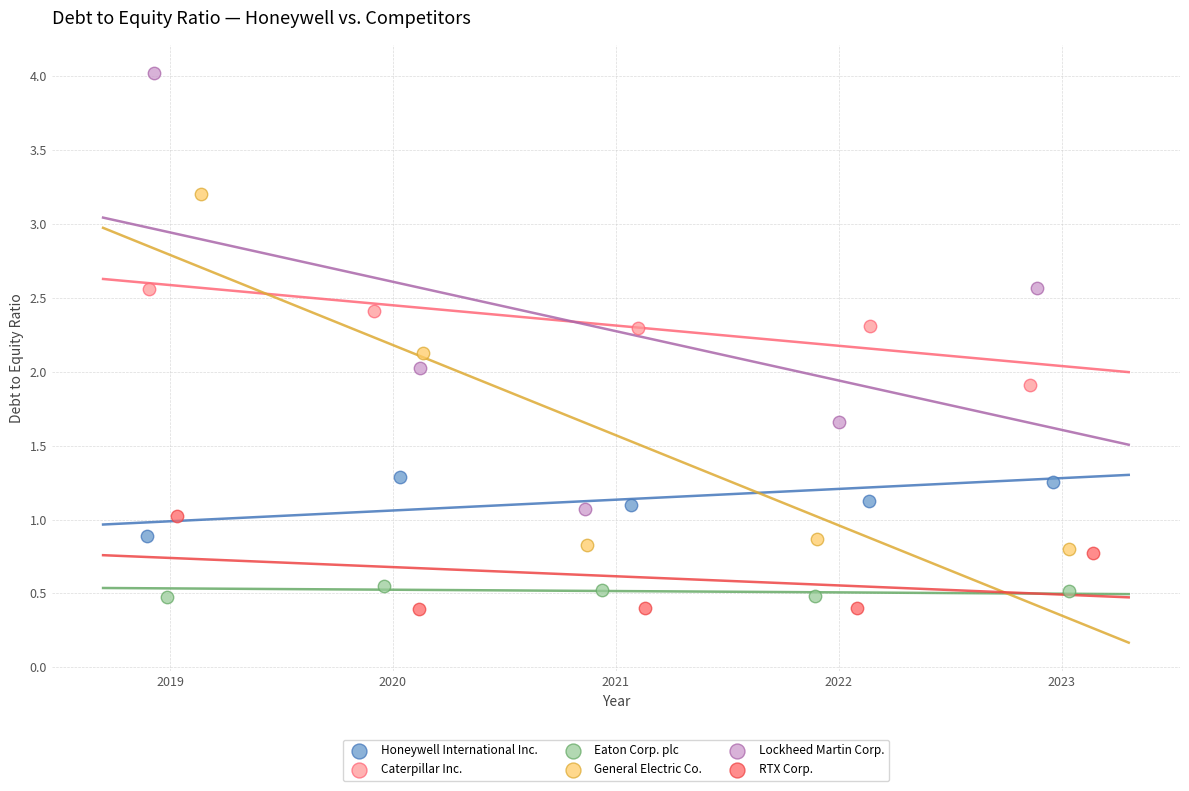

Which series has the largest Y range (max minus min)?

Lockheed Martin Corp.